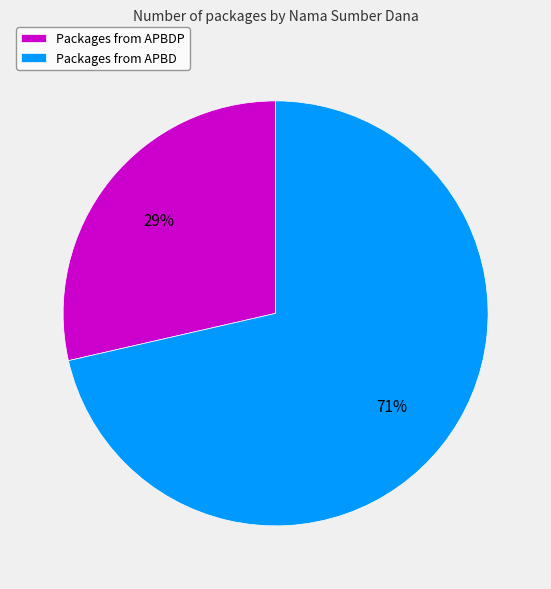

To the nearest percent, what is the combined percentage of Packages from APBDP and Packages from APBD?

100%